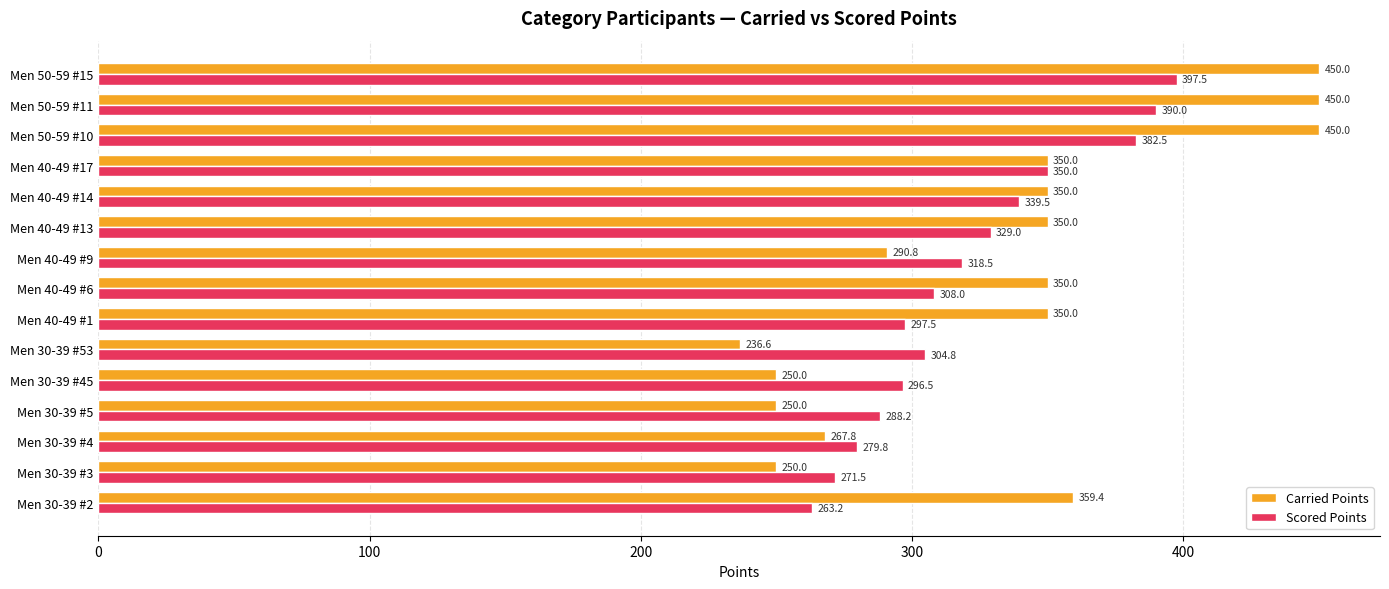

At which label is Scored Points closest to 330?

Men 40-49 #13